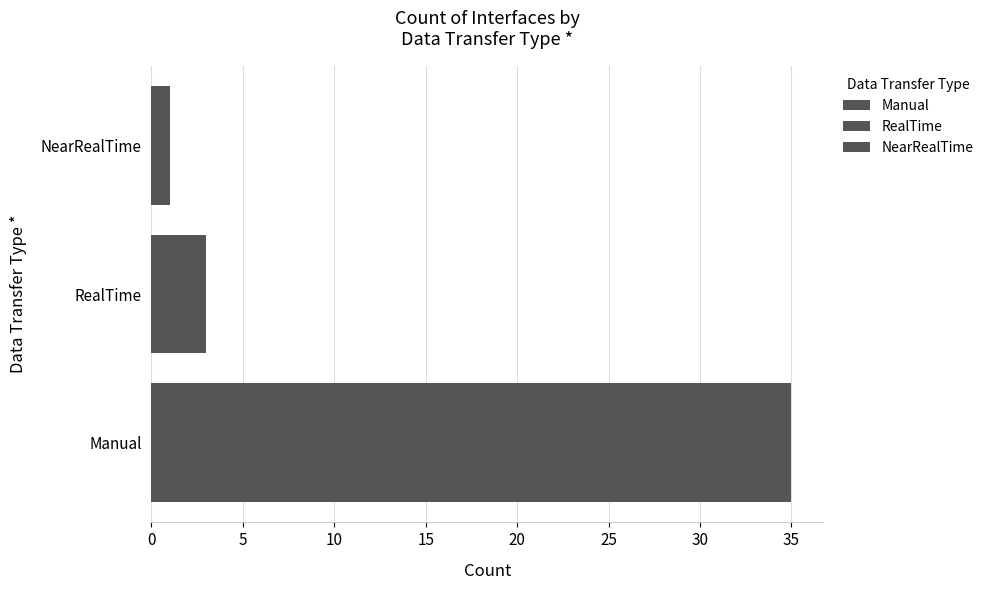

What is the label of the 1st bar from the right?

NearRealTime